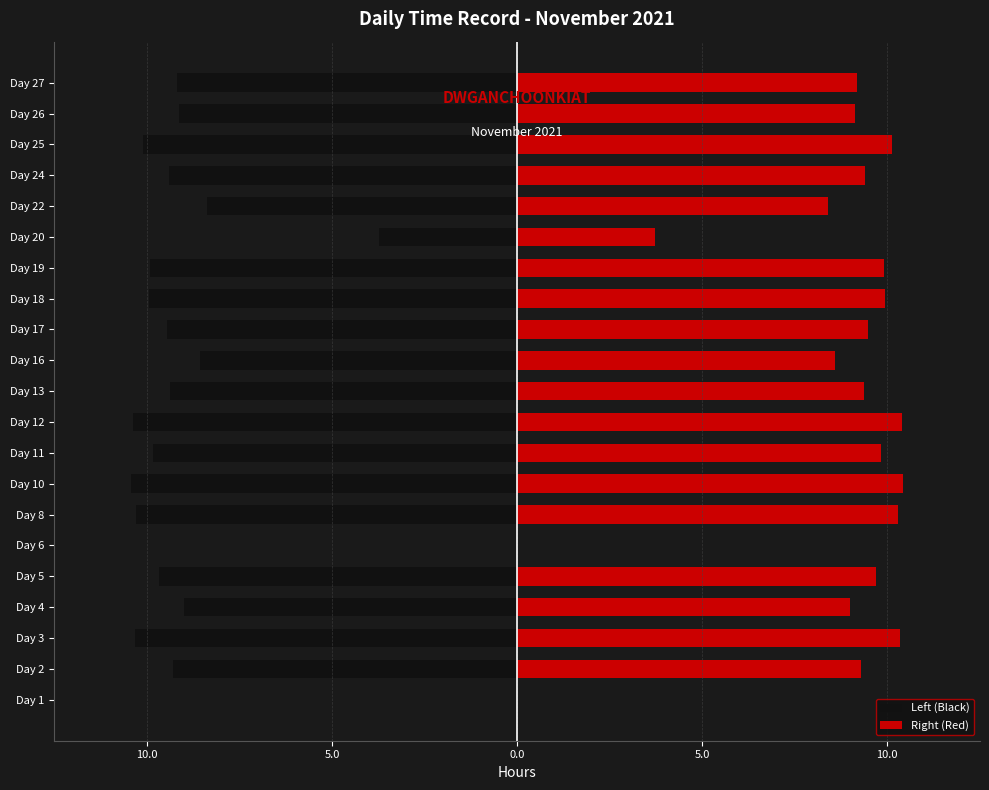

Are the bars grouped side by side (vs. stacked)?

Yes